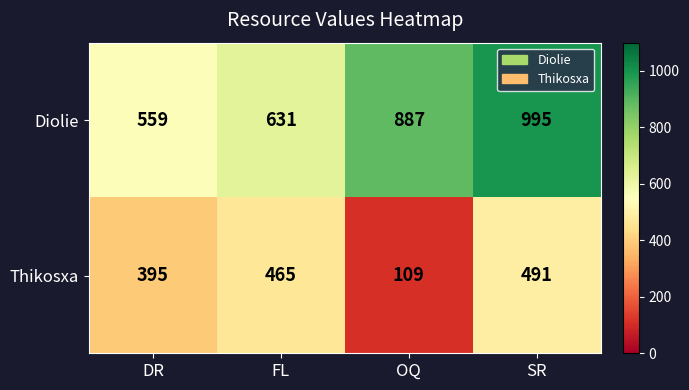

The Diolie series shows 311 at FL. True or false?

False